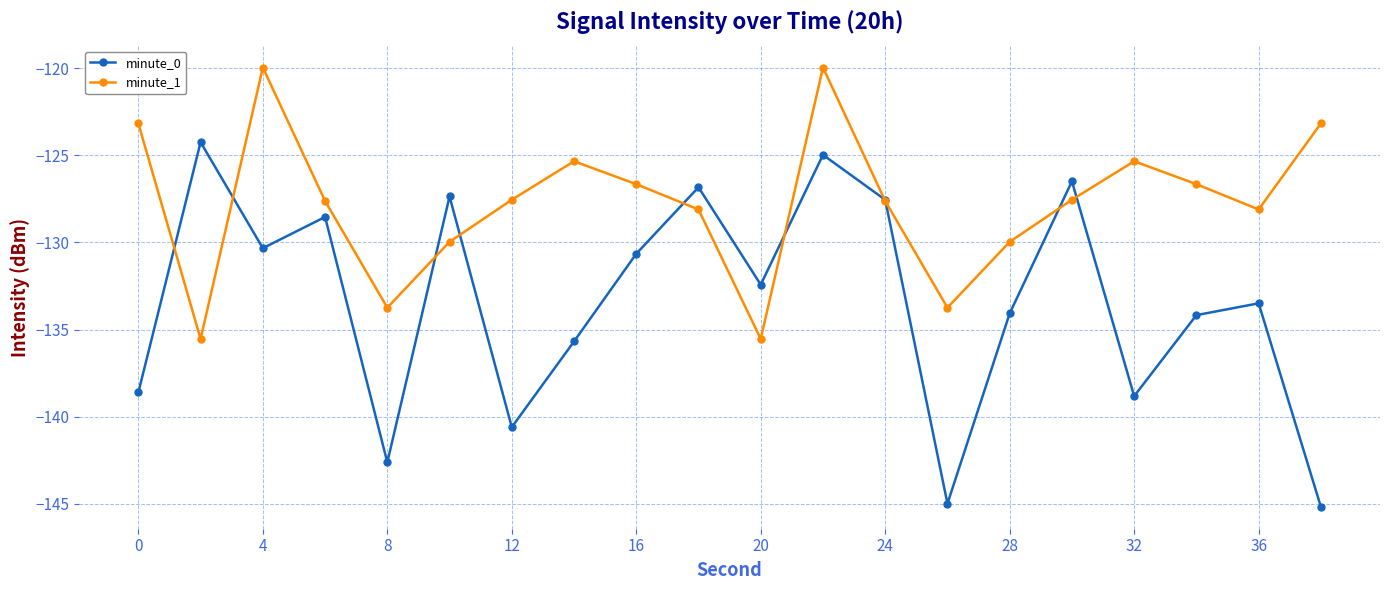

What is the value of the minute_1 point at the 2nd from the left?

-135.5